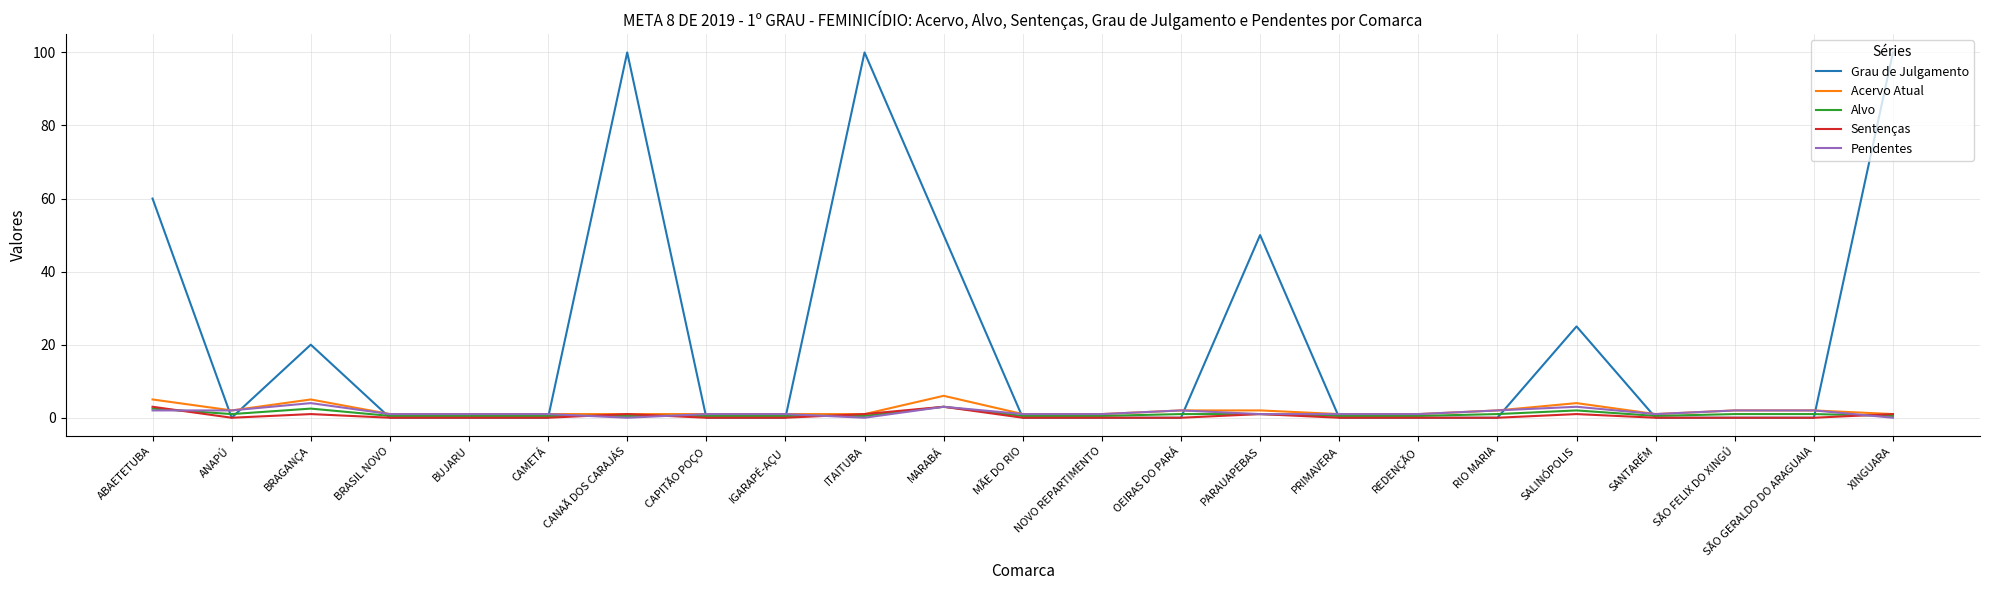

What is the spread (max minus min) of values at ABAETETUBA?

58.0